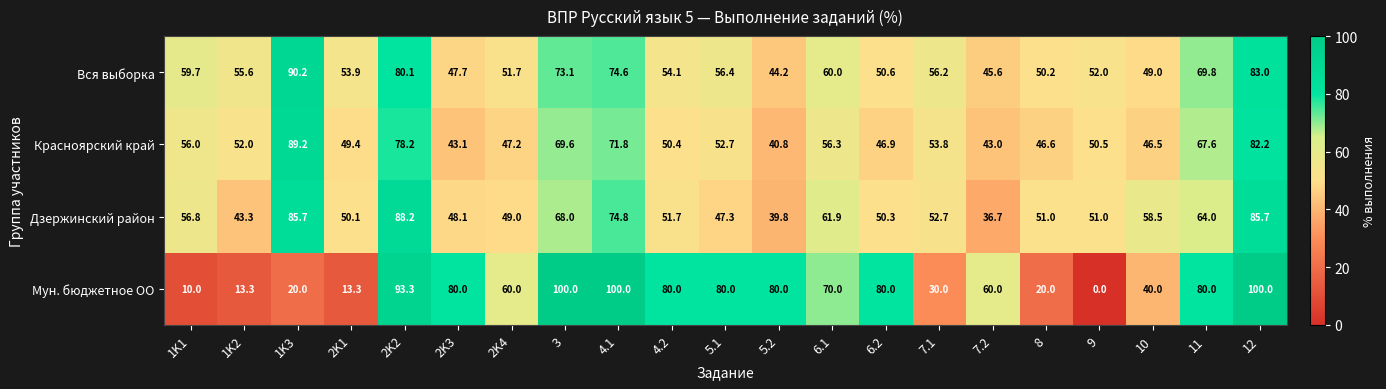

What value does the Мун. бюджетное ОО series have at 6.2?

80.0